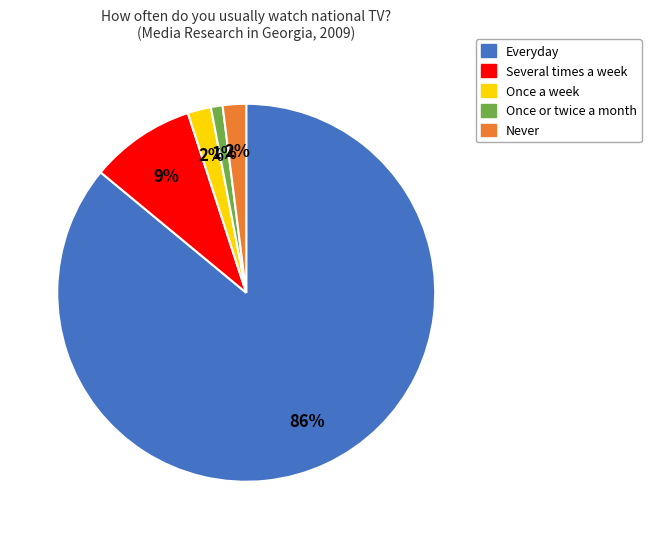

To the nearest percent, what is the average slice percentage?

20%